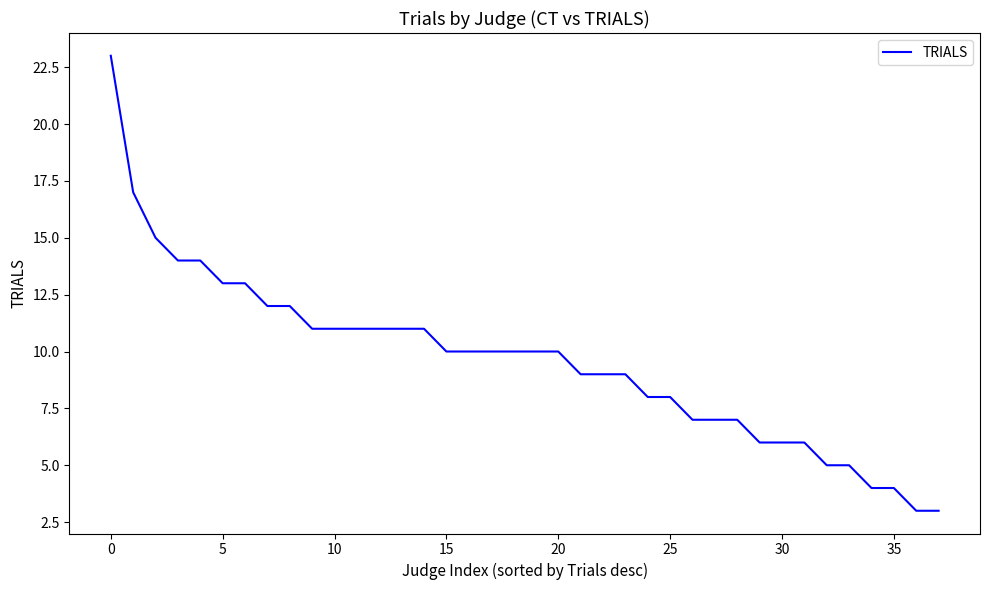

What is the sum of all values?

365